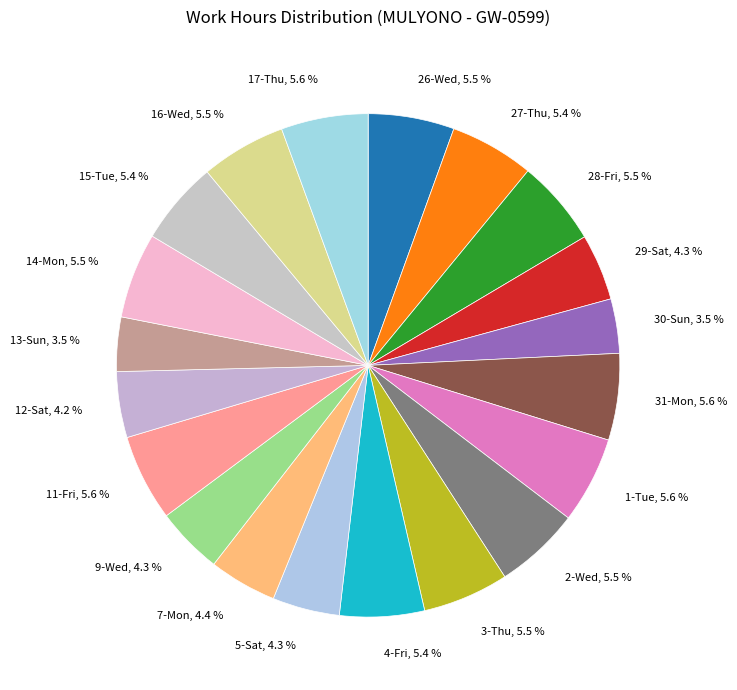

Is it true that 15-Tue is 5% of the pie?

True